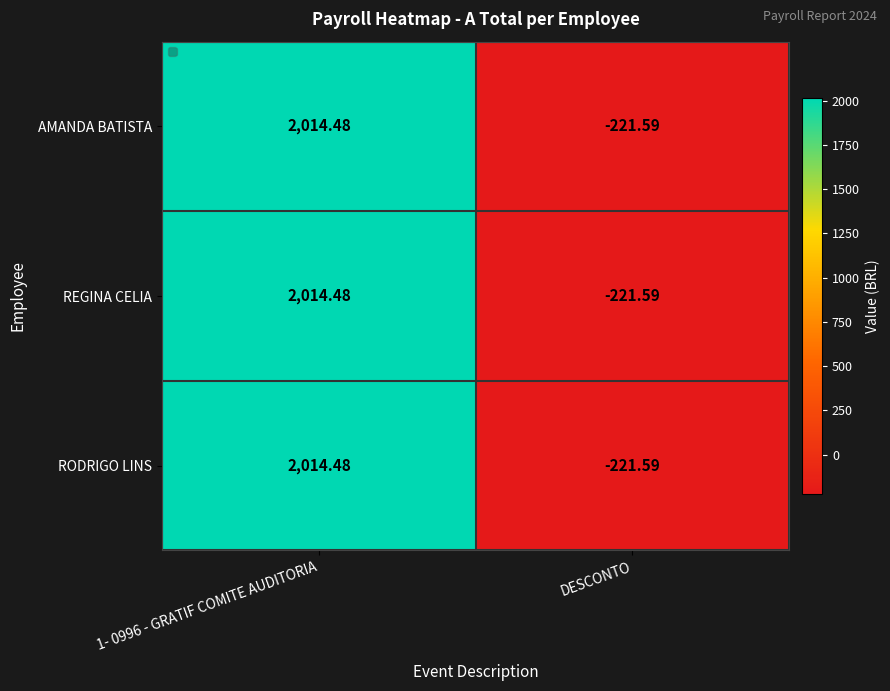

The AMANDA BATISTA series shows 2014.5 at 1- 0996 - GRATIF COMITE AUDITORIA. True or false?

True